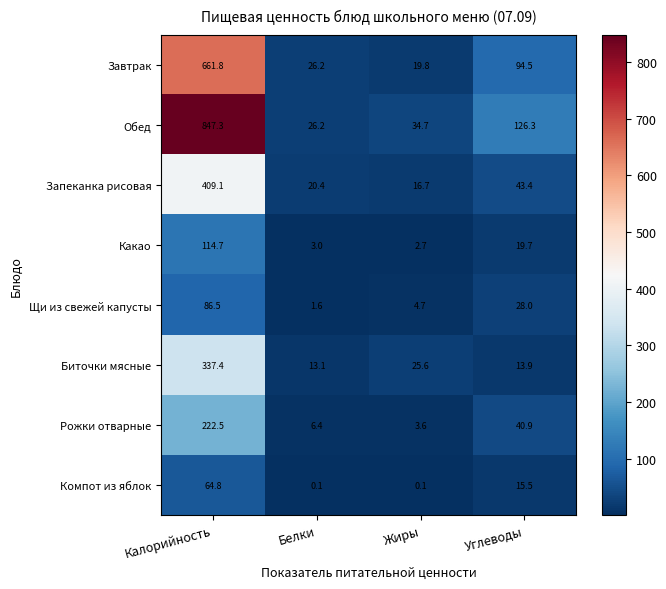

What is the total value across all series at Жиры?

107.9